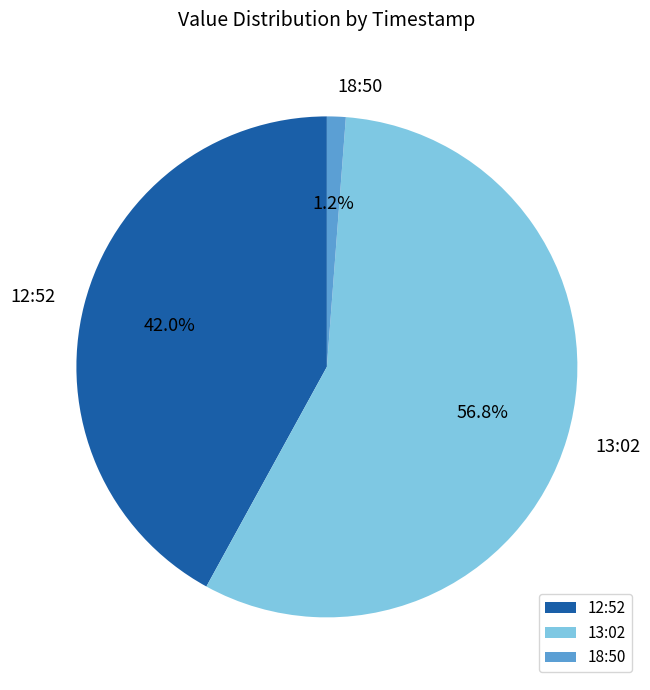

What is the majority slice?

13:02